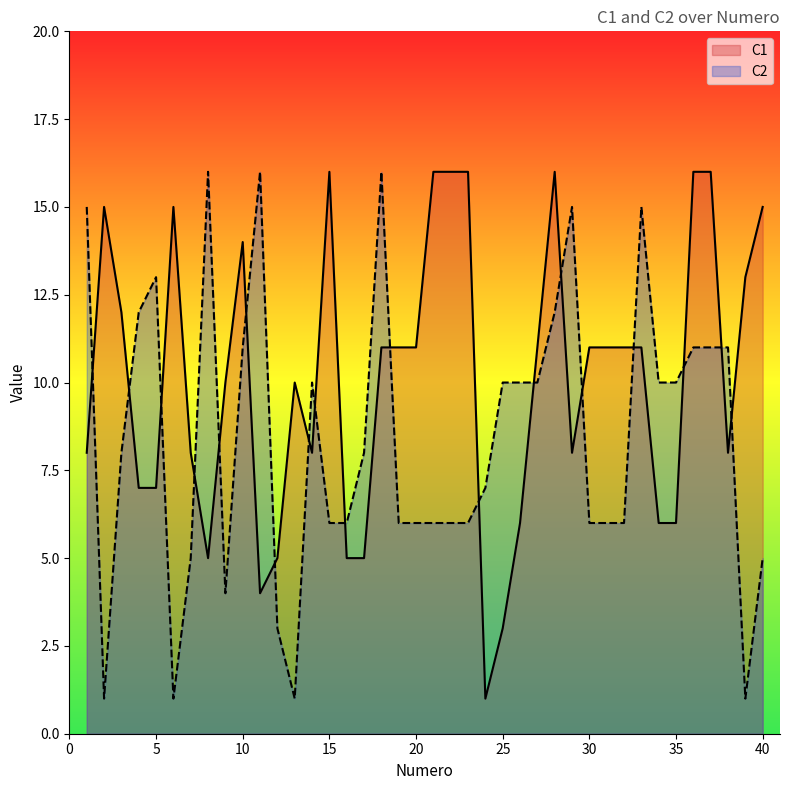

What is the highest value of the C2 series?

16